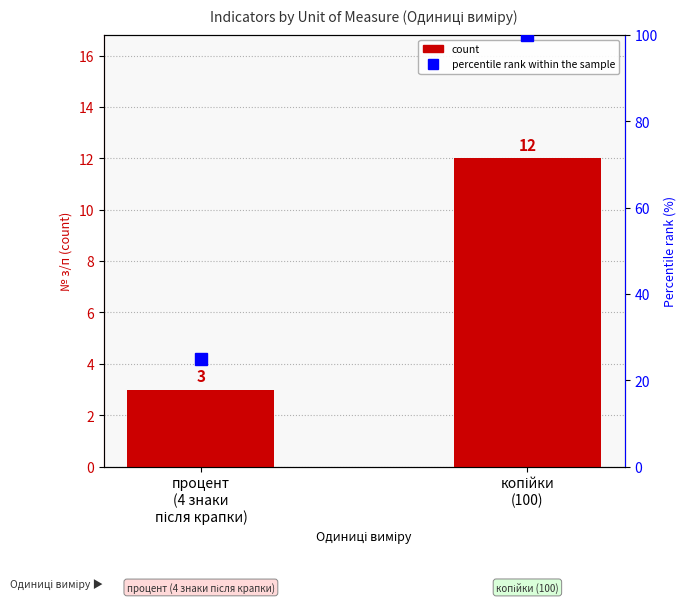

How many groups of bars are there?

2